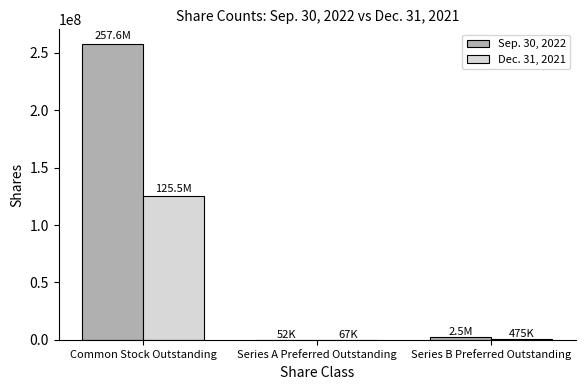

At which label does Sep. 30, 2022 reach its peak?

Common Stock Outstanding